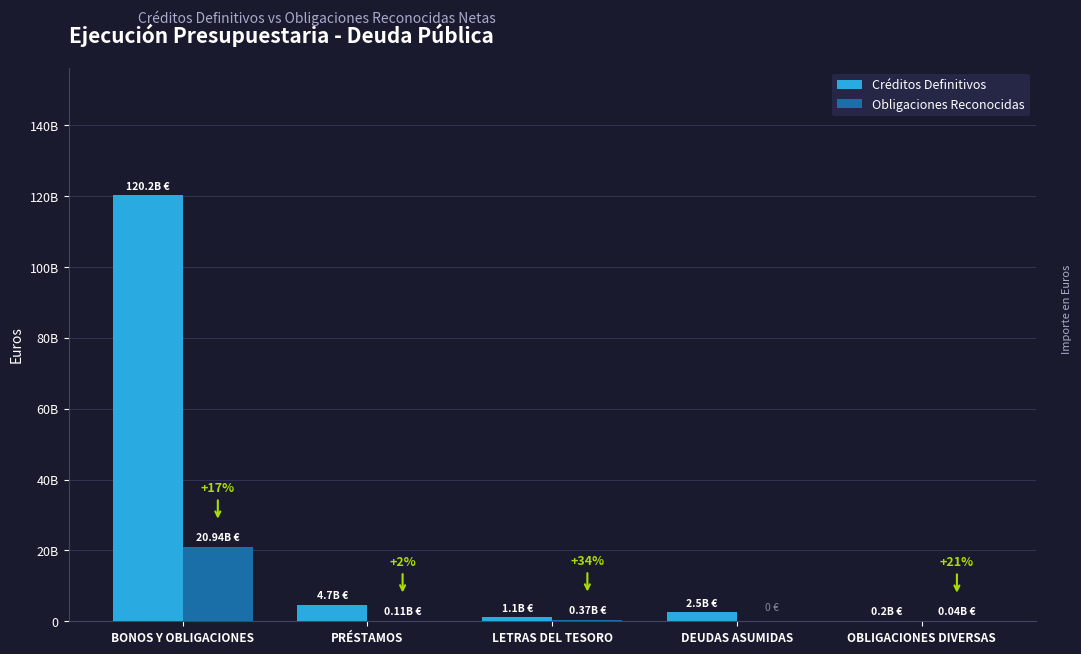

Reading left to right, extract all data points from this chart.

Créditos Definitivos: BONOS Y OBLIGACIONES=120235791850.0	PRÉSTAMOS=4728945100.0	LETRAS DEL TESORO=1101000000.0	DEUDAS ASUMIDAS=2536066150.0	OBLIGACIONES DIVERSAS=195038000.0
Obligaciones Reconocidas: BONOS Y OBLIGACIONES=20941558664.0	PRÉSTAMOS=114501916.5	LETRAS DEL TESORO=371038389.9	DEUDAS ASUMIDAS=0.0	OBLIGACIONES DIVERSAS=40135797.0